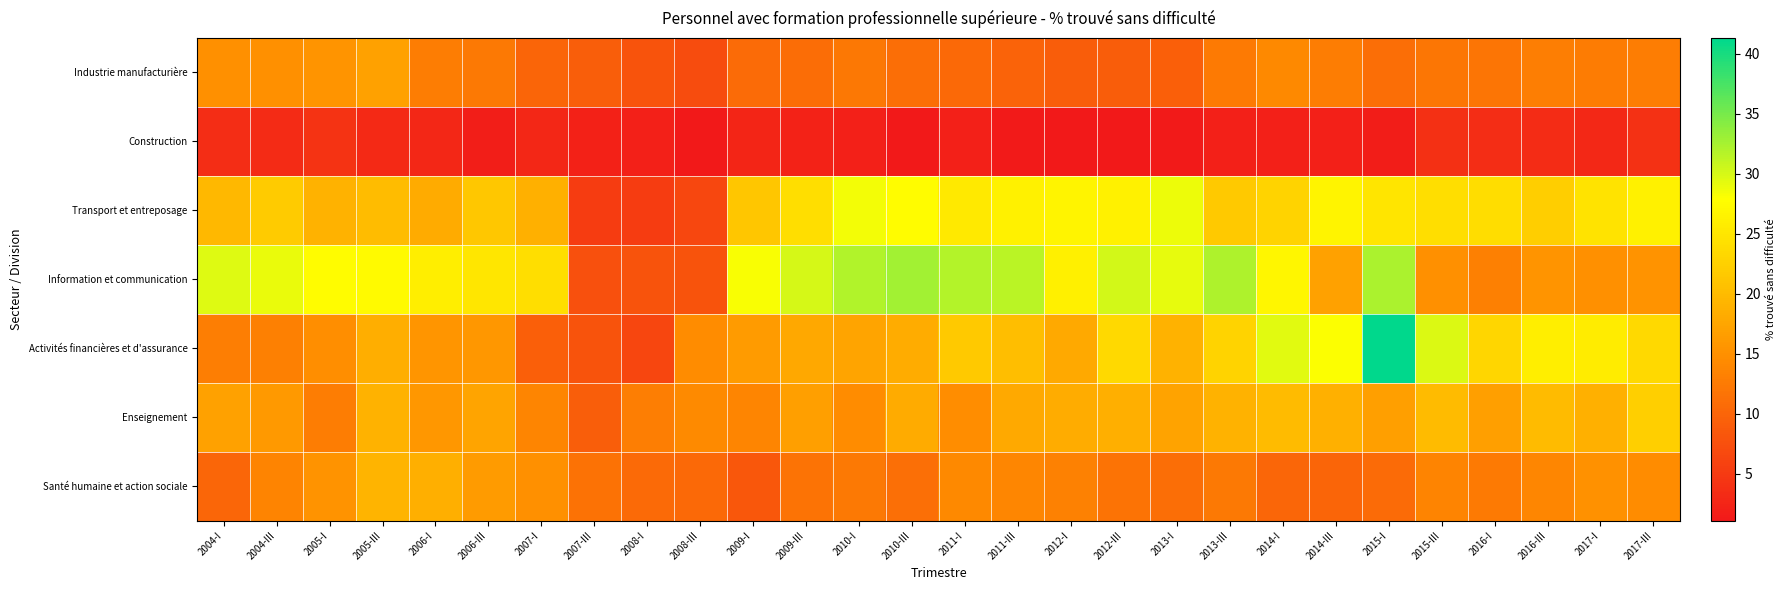

Rank the series by their maximum value, from highest to lowest.

Activités financières et d'assurance, Information et communication, Transport et entreposage, Enseignement, Santé humaine et action sociale, Industrie manufacturière, Construction